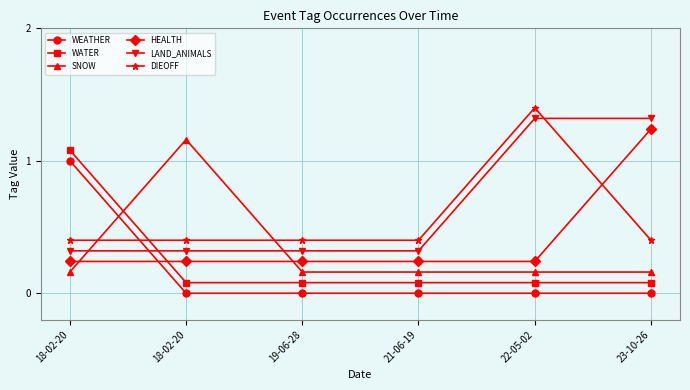

What is the label of the 1st point from the left?

18-02-20